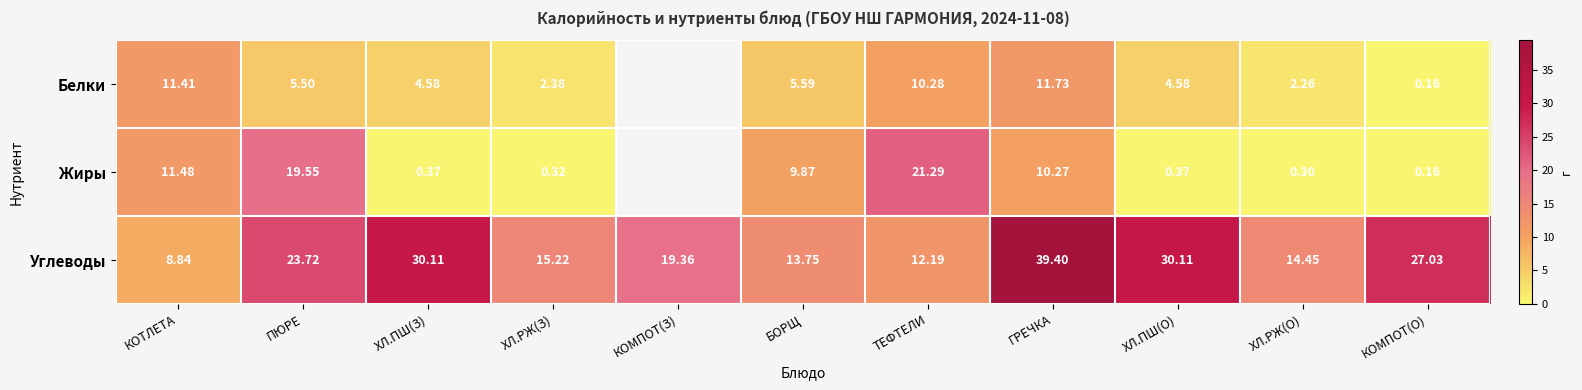

Between ХЛ.РЖ(З) and КОМПОТ(О), which is larger?

ХЛ.РЖ(З)